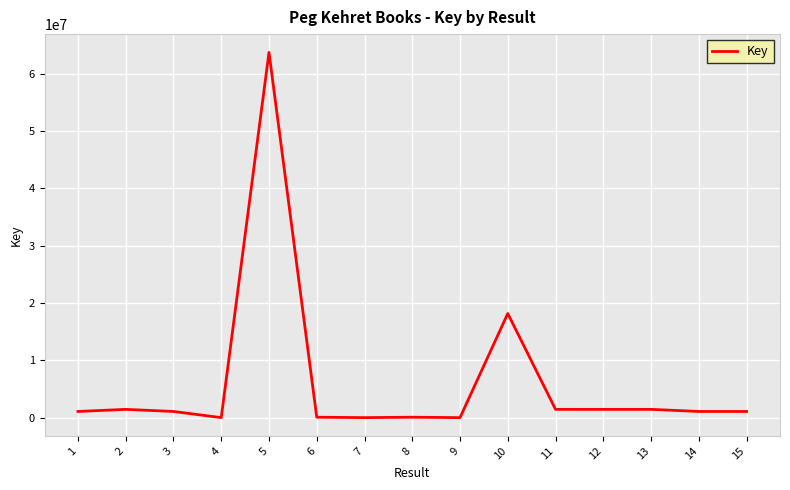

What is the difference between the second highest and second lowest values?

18153749